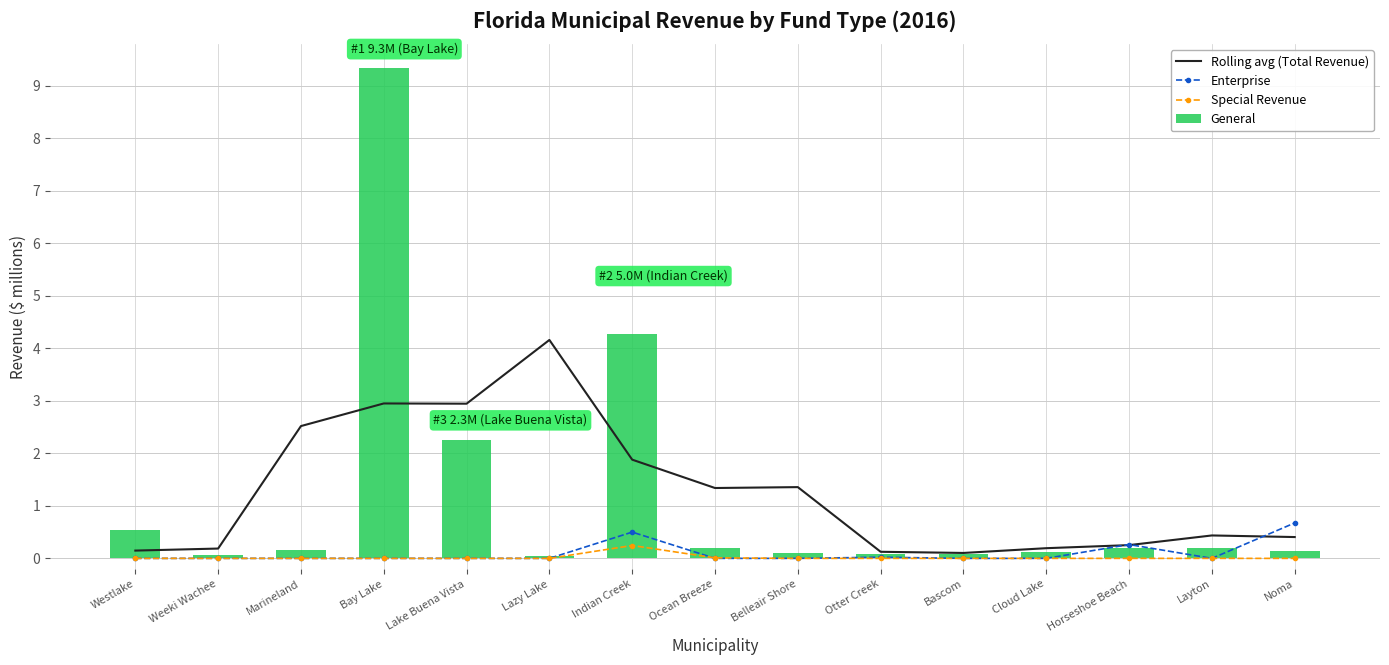

Reading left to right, extract all data points from this chart.

Rolling avg (Total Revenue): Westlake=0.1	Weeki Wachee=0.2	Marineland=2.5	Bay Lake=2.9	Lake Buena Vista=2.9	Lazy Lake=4.2	Indian Creek=1.9	Ocean Breeze=1.3	Belleair Shore=1.4	Otter Creek=0.1	Bascom=0.1	Cloud Lake=0.2	Horseshoe Beach=0.3	Layton=0.4	Noma=0.4
Enterprise: Westlake=0.0	Weeki Wachee=0.0	Marineland=0.0	Bay Lake=0.0	Lake Buena Vista=0.0	Lazy Lake=0.0	Indian Creek=0.5	Ocean Breeze=0.0	Belleair Shore=0.0	Otter Creek=0.0	Bascom=0.0	Cloud Lake=0.0	Horseshoe Beach=0.3	Layton=0.0	Noma=0.7
Special Revenue: Westlake=0.0	Weeki Wachee=0.0	Marineland=0.0	Bay Lake=0.0	Lake Buena Vista=0.0	Lazy Lake=0.0	Indian Creek=0.2	Ocean Breeze=0.0	Belleair Shore=0.0	Otter Creek=0.0	Bascom=0.0	Cloud Lake=0.0	Horseshoe Beach=0.0	Layton=0.0	Noma=0.0
General: Westlake=0.5	Weeki Wachee=0.1	Marineland=0.2	Bay Lake=9.3	Lake Buena Vista=2.3	Lazy Lake=0.0	Indian Creek=4.3	Ocean Breeze=0.2	Belleair Shore=0.1	Otter Creek=0.1	Bascom=0.1	Cloud Lake=0.1	Horseshoe Beach=0.2	Layton=0.2	Noma=0.1